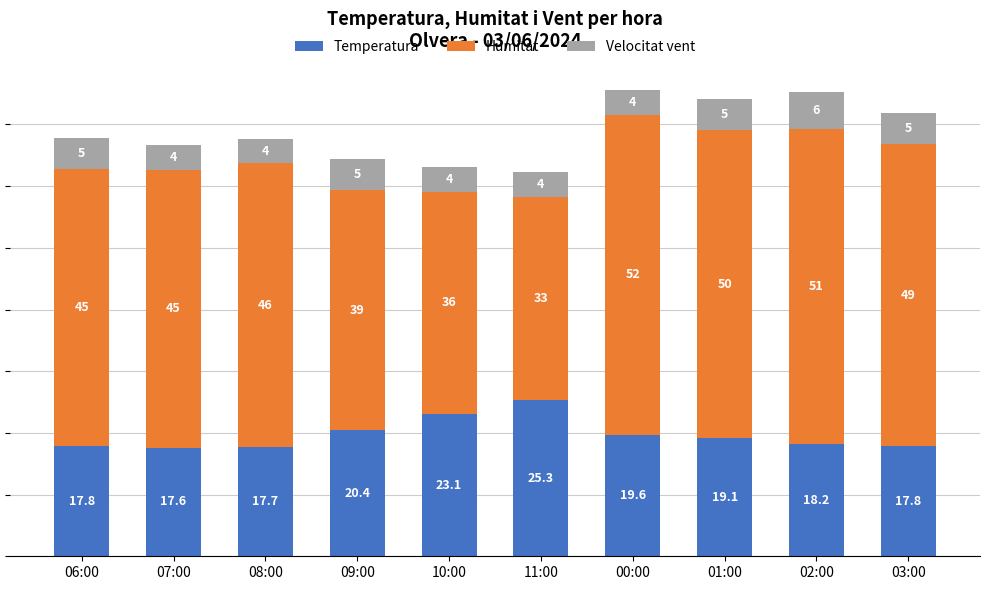

What is the total value across all series at 02:00?

75.2